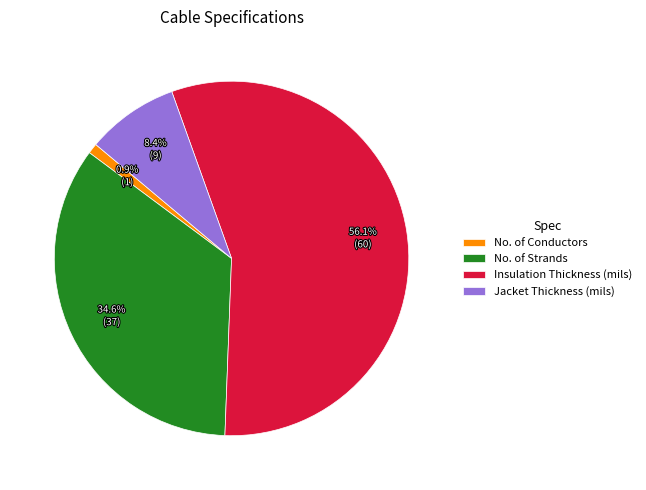

Which category has the smallest portion of the pie?

No. of Conductors